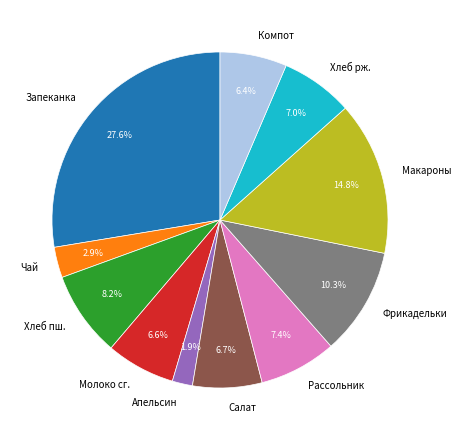

Do Хлеб пш. and Фрикадельки together represent more than half of the pie?

No